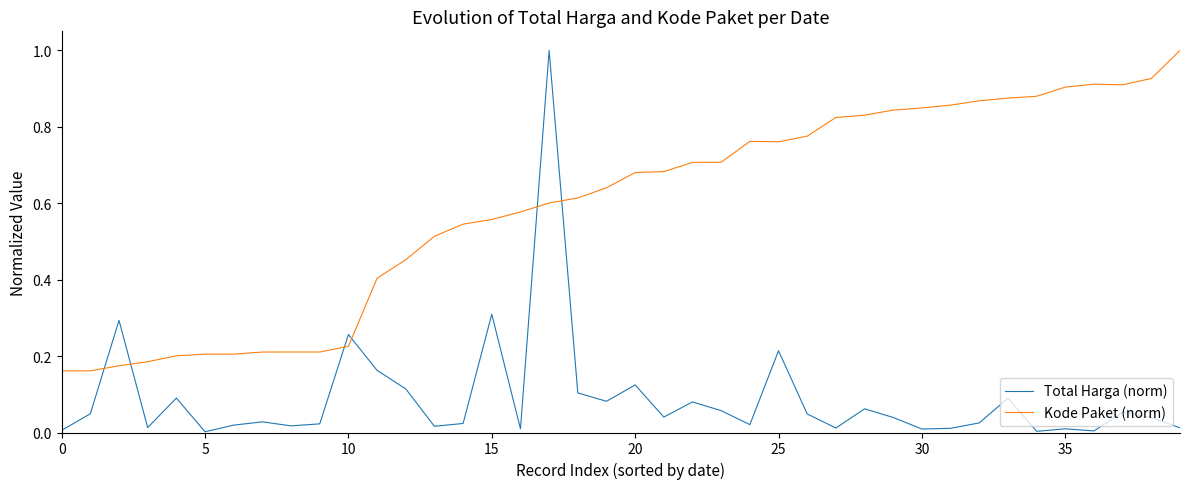

Which series has the widest spread of values?

Total Harga (norm)